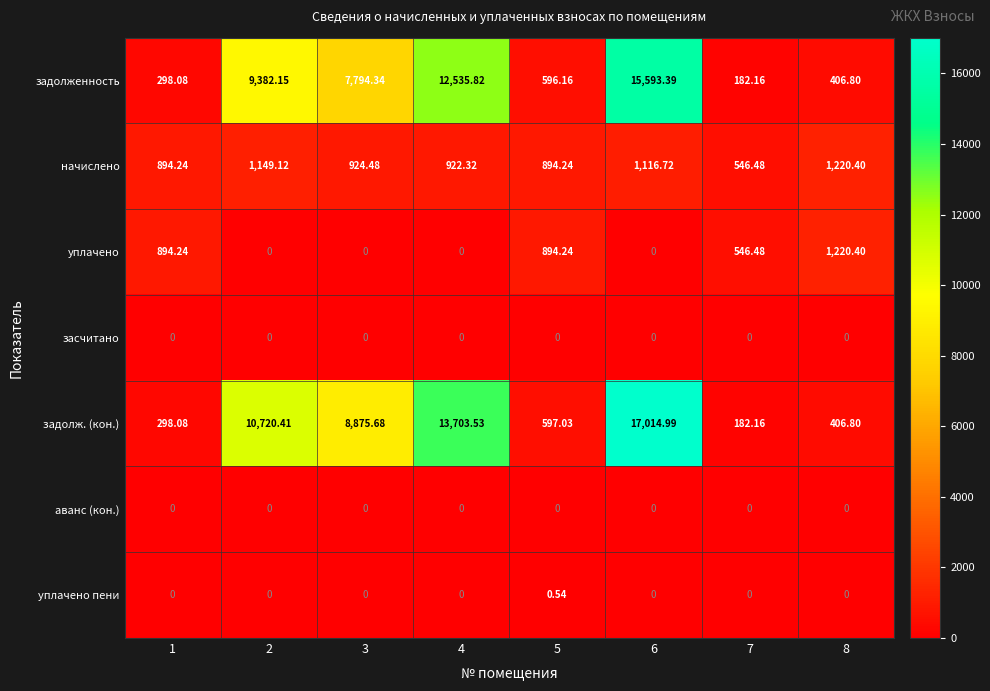

Count the number of categories in the chart.

8